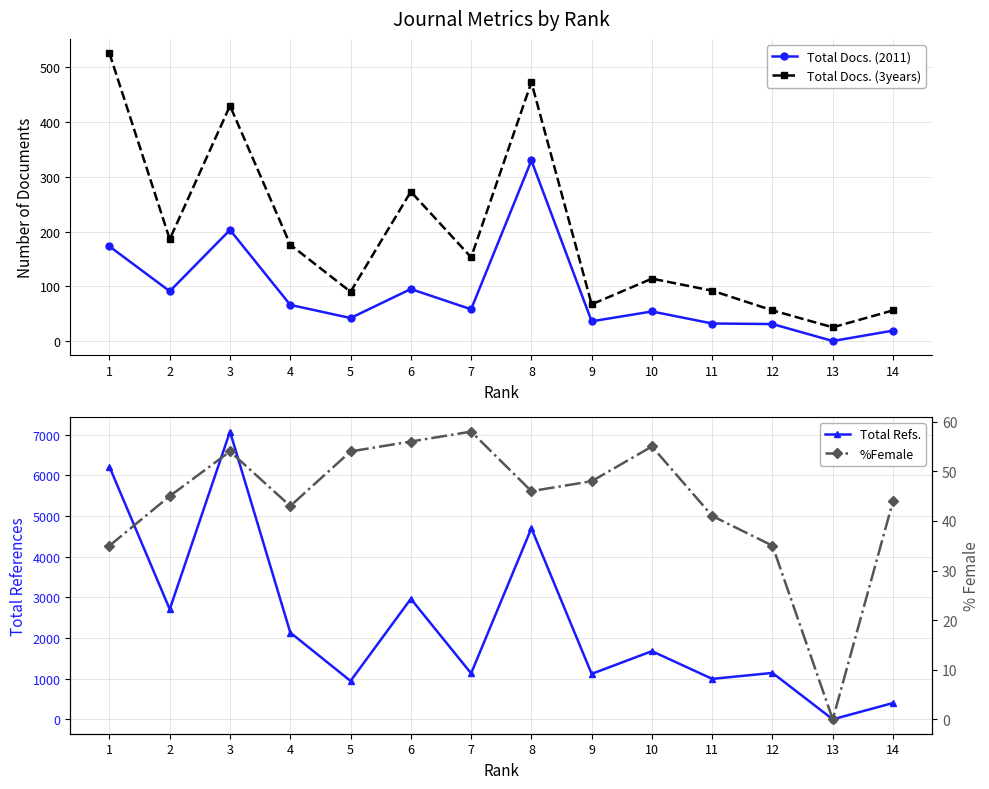

What is the difference between the maximum and minimum values in the Total Docs. (2011) series?

330